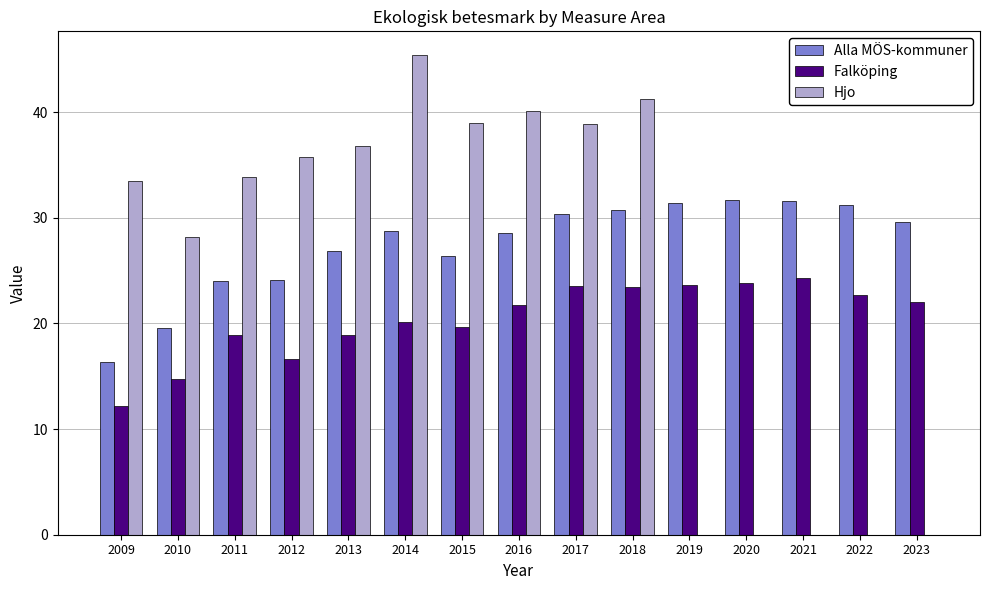

Which series has the widest spread of values?

Hjo